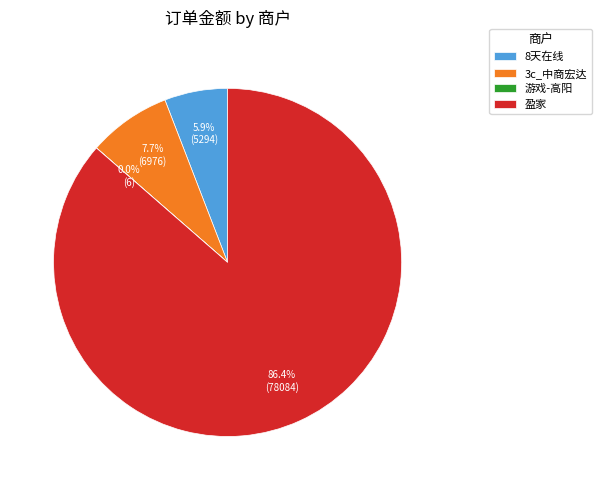

What portion of the pie excludes 8天在线?

94.1%